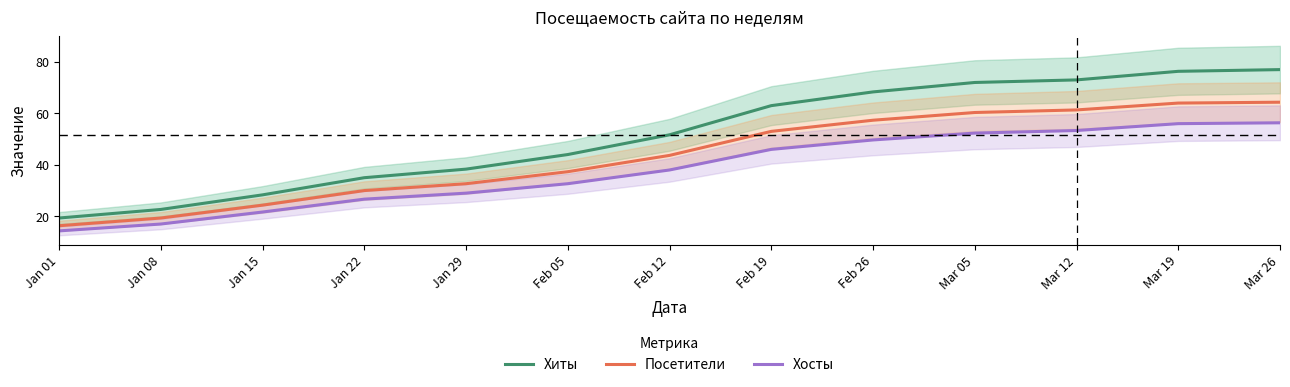

What position from the right is Jan 22?

10